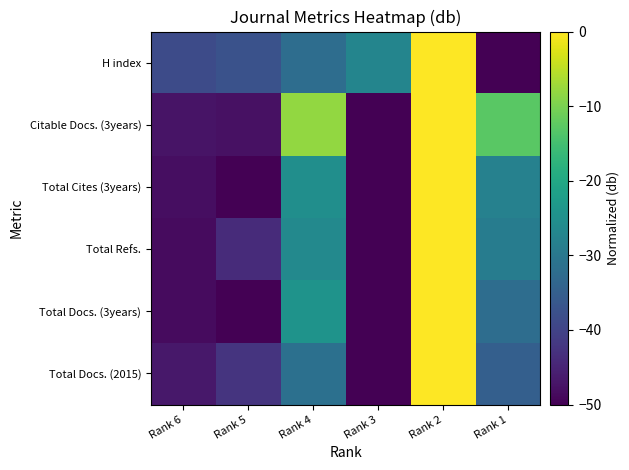

At Rank 3, list the series in order from smallest to largest.

Total Docs. (2015), Total Docs. (3years), Total Refs., Total Cites (3years), Citable Docs. (3years), H index